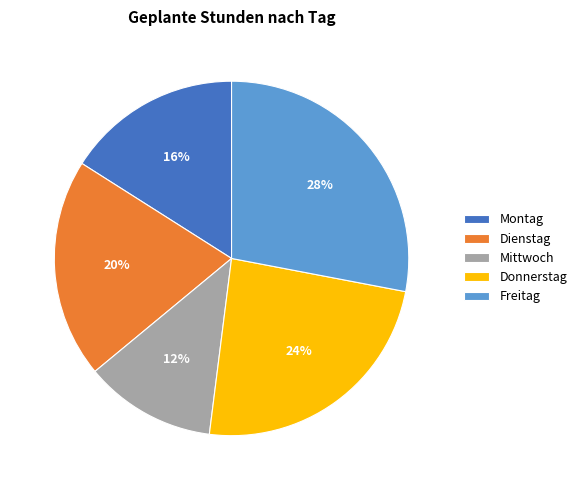

How many segments does this pie chart have?

5